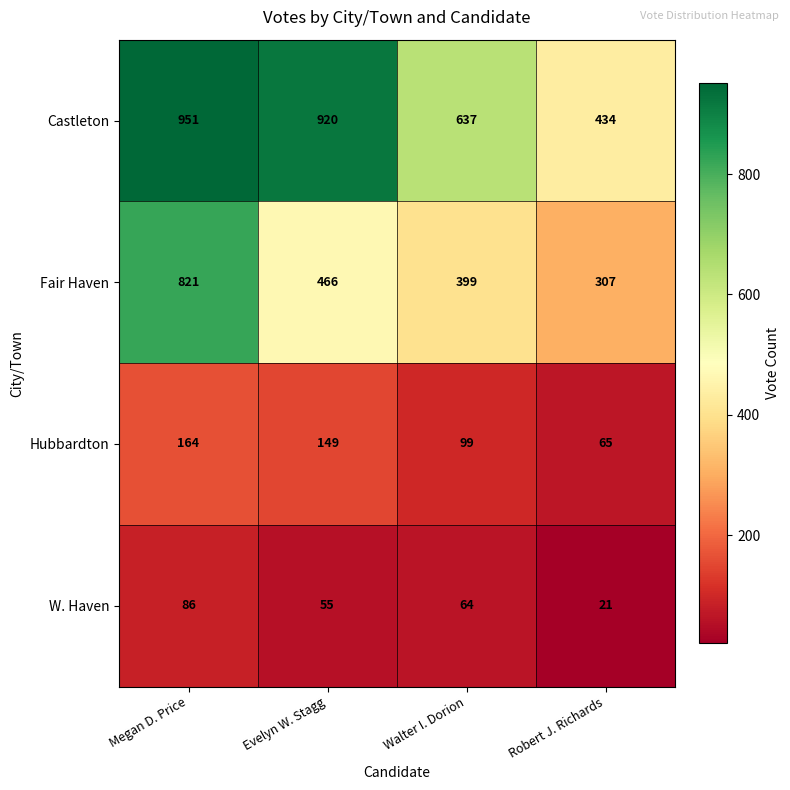

At which label is Hubbardton closest to 114?

Walter I. Dorion